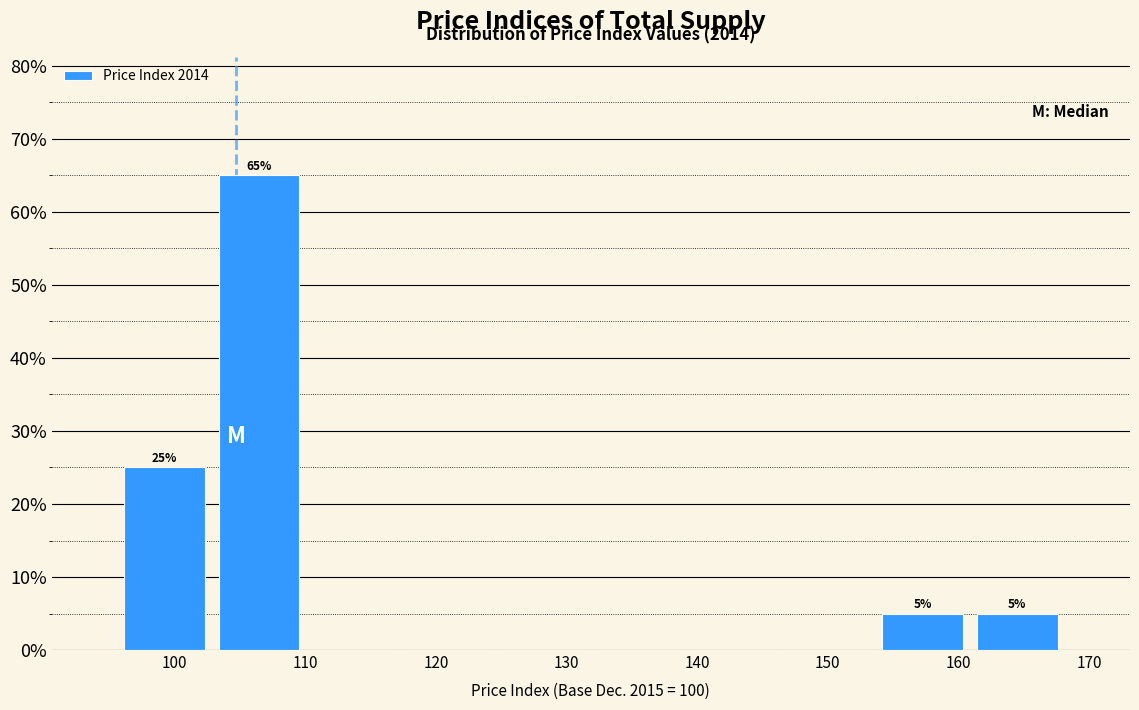

Which range on the x-axis has the tallest bar?

103 to 110